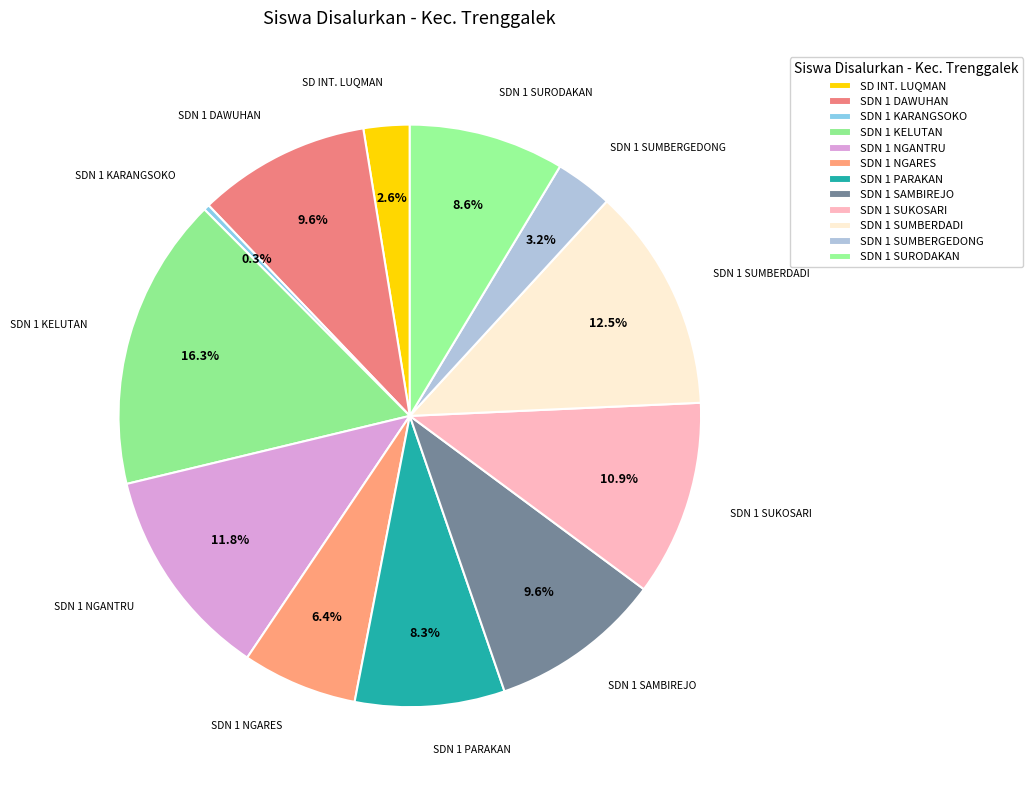

Count the number of slices in the pie.

12